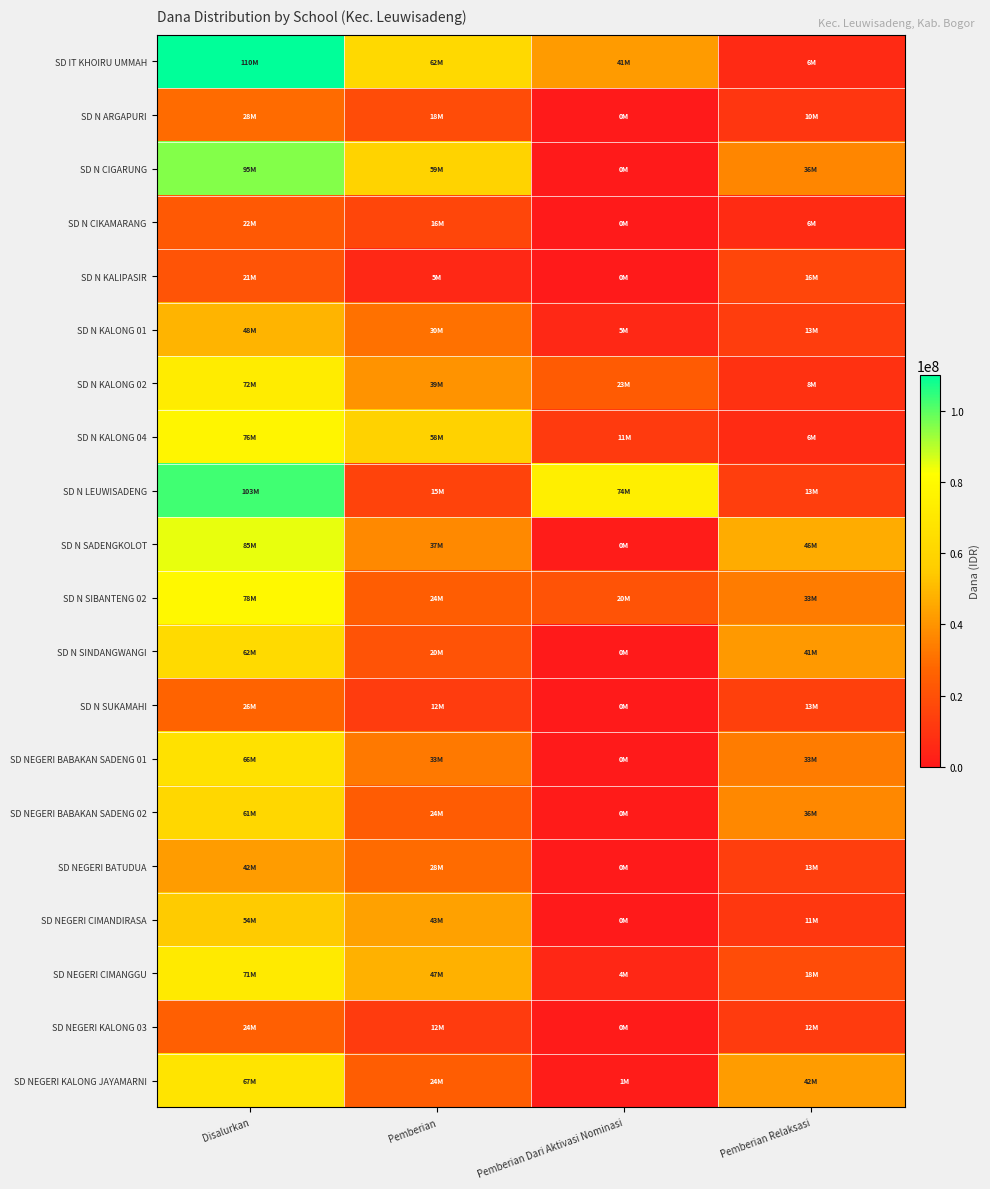

Reading left to right, list all the values displayed in this chart.

SD IT KHOIRU UMMAH: Disalurkan=110025000	Pemberian=62100000	Pemberian Dari Aktivasi Nominasi=41850000	Pemberian Relaksasi=6075000
SD N ARGAPURI: Disalurkan=28800000	Pemberian=18225000	Pemberian Dari Aktivasi Nominasi=0	Pemberian Relaksasi=10575000
SD N CIGARUNG: Disalurkan=95625000	Pemberian=59175000	Pemberian Dari Aktivasi Nominasi=0	Pemberian Relaksasi=36450000
SD N CIKAMARANG: Disalurkan=22950000	Pemberian=16200000	Pemberian Dari Aktivasi Nominasi=0	Pemberian Relaksasi=6750000
SD N KALIPASIR: Disalurkan=21375000	Pemberian=5175000	Pemberian Dari Aktivasi Nominasi=0	Pemberian Relaksasi=16200000
SD N KALONG 01: Disalurkan=48825000	Pemberian=30600000	Pemberian Dari Aktivasi Nominasi=5175000	Pemberian Relaksasi=13050000
SD N KALONG 02: Disalurkan=72450000	Pemberian=39825000	Pemberian Dari Aktivasi Nominasi=23850000	Pemberian Relaksasi=8775000
SD N KALONG 04: Disalurkan=76950000	Pemberian=58275000	Pemberian Dari Aktivasi Nominasi=11925000	Pemberian Relaksasi=6750000
SD N LEUWISADENG: Disalurkan=103050000	Pemberian=15300000	Pemberian Dari Aktivasi Nominasi=74250000	Pemberian Relaksasi=13500000
SD N SADENGKOLOT: Disalurkan=85050000	Pemberian=37350000	Pemberian Dari Aktivasi Nominasi=900000	Pemberian Relaksasi=46800000
SD N SIBANTENG 02: Disalurkan=78975000	Pemberian=24750000	Pemberian Dari Aktivasi Nominasi=20700000	Pemberian Relaksasi=33525000
SD N SINDANGWANGI: Disalurkan=62775000	Pemberian=20925000	Pemberian Dari Aktivasi Nominasi=225000	Pemberian Relaksasi=41625000
SD N SUKAMAHI: Disalurkan=26775000	Pemberian=12600000	Pemberian Dari Aktivasi Nominasi=225000	Pemberian Relaksasi=13950000
SD NEGERI BABAKAN SADENG 01: Disalurkan=66600000	Pemberian=33075000	Pemberian Dari Aktivasi Nominasi=0	Pemberian Relaksasi=33525000
SD NEGERI BABAKAN SADENG 02: Disalurkan=61425000	Pemberian=24300000	Pemberian Dari Aktivasi Nominasi=450000	Pemberian Relaksasi=36675000
SD NEGERI BATUDUA: Disalurkan=42300000	Pemberian=28800000	Pemberian Dari Aktivasi Nominasi=0	Pemberian Relaksasi=13500000
SD NEGERI CIMANDIRASA: Disalurkan=54675000	Pemberian=43650000	Pemberian Dari Aktivasi Nominasi=0	Pemberian Relaksasi=11025000
SD NEGERI CIMANGGU: Disalurkan=71100000	Pemberian=47925000	Pemberian Dari Aktivasi Nominasi=4950000	Pemberian Relaksasi=18225000
SD NEGERI KALONG 03: Disalurkan=24975000	Pemberian=12375000	Pemberian Dari Aktivasi Nominasi=450000	Pemberian Relaksasi=12150000
SD NEGERI KALONG JAYAMARNI: Disalurkan=67950000	Pemberian=24525000	Pemberian Dari Aktivasi Nominasi=1125000	Pemberian Relaksasi=42300000